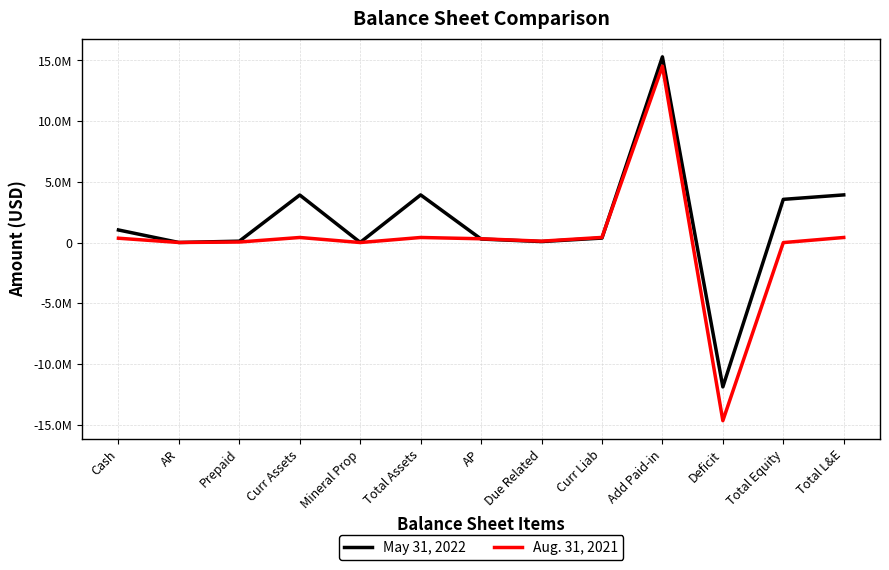

What are all the series names shown in the legend?

May 31, 2022, Aug. 31, 2021